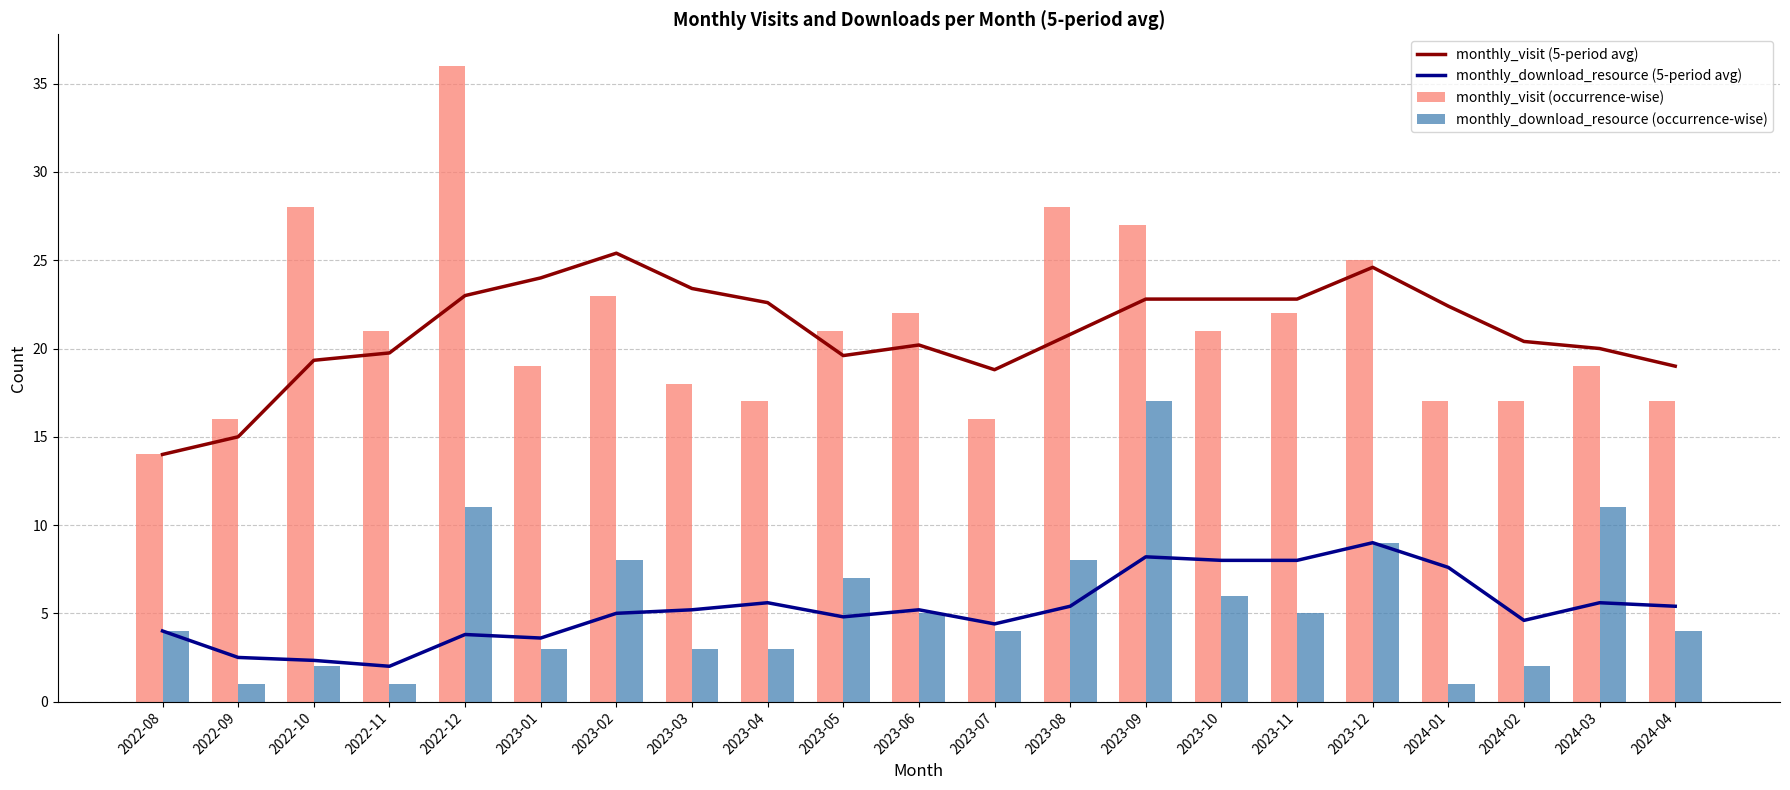

What is the difference between the highest and lowest values at 2024-02?

18.4